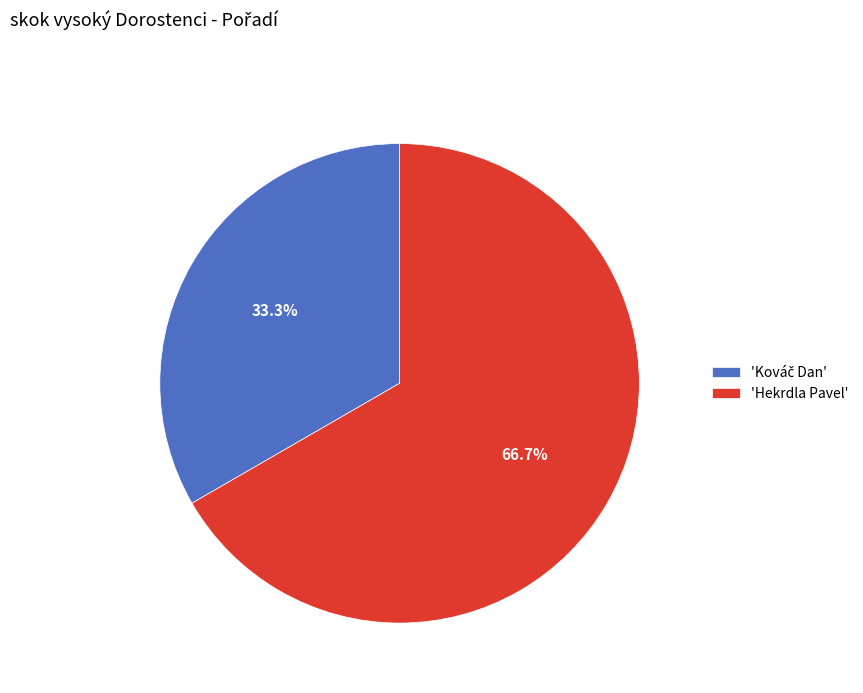

Is there any slice that represents more than half of the pie?

Yes